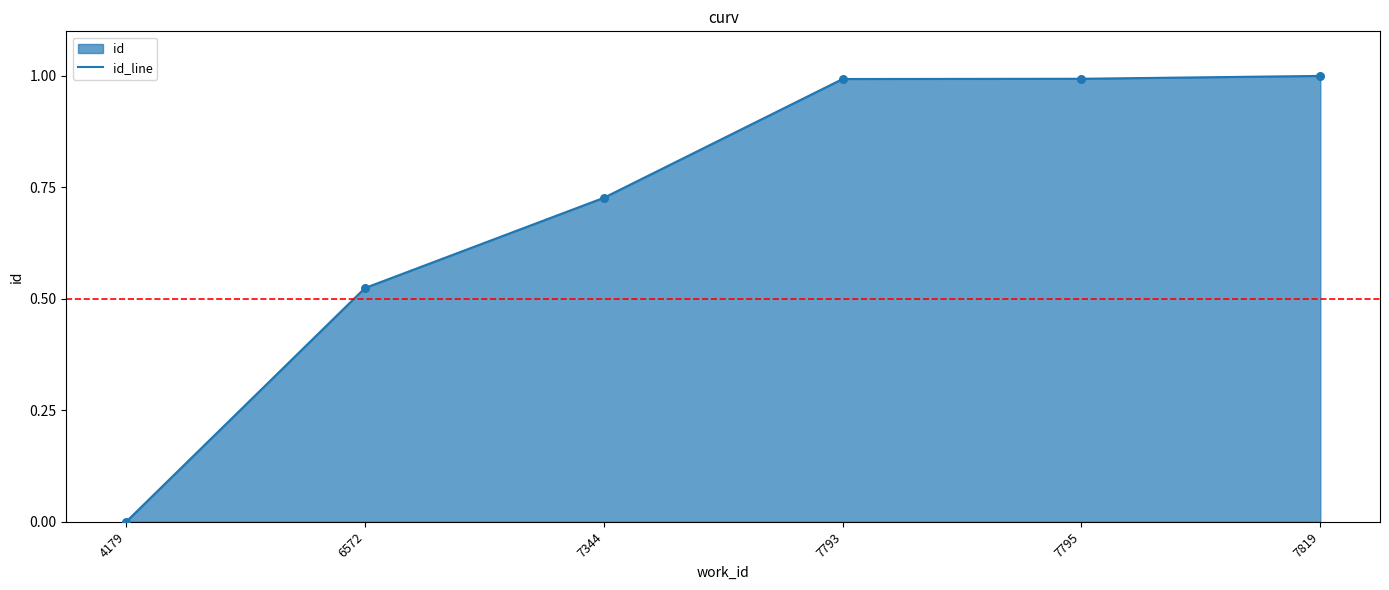

What is the change in value from 7344 to 7793?

+0.3